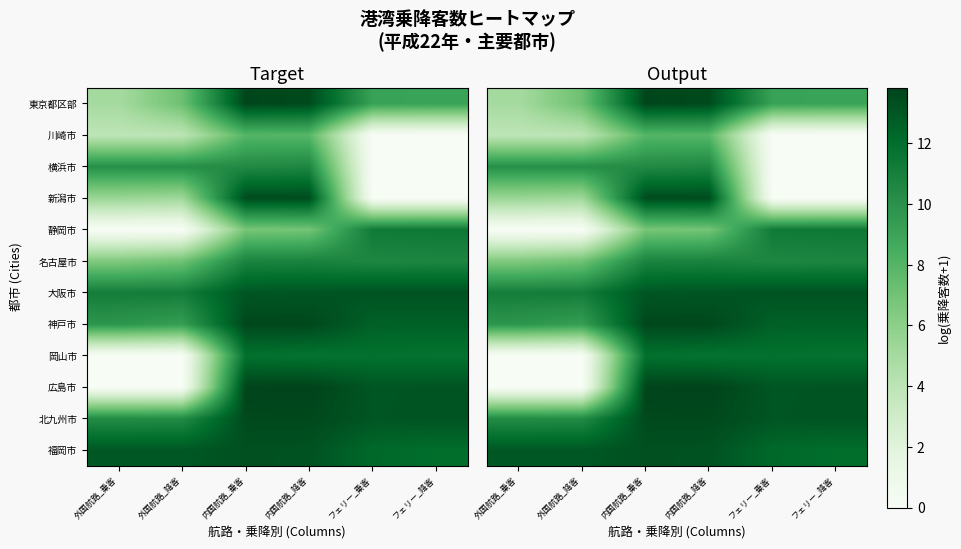

Which label corresponds to the smallest value in the chart?

フェリー_乗客